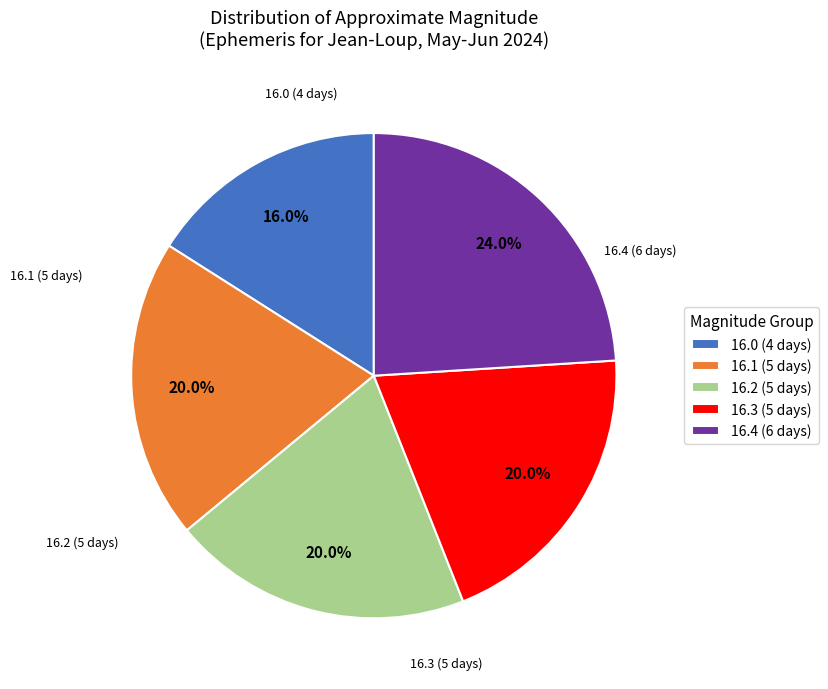

Is 16.0 (4 days) the majority of the pie?

No